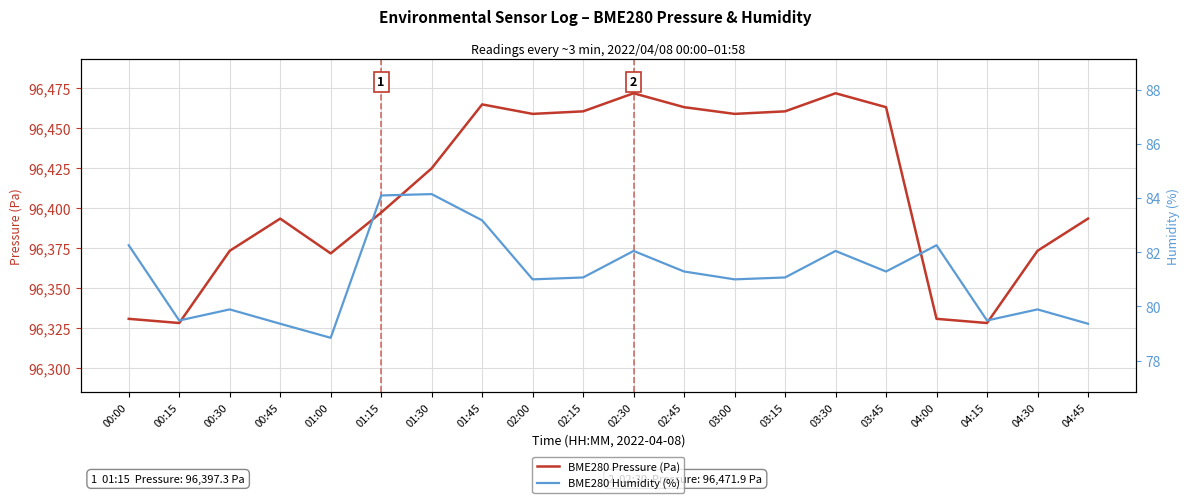

True or false: BME280 Pressure (Pa) has more than 0 interior local peaks.

True